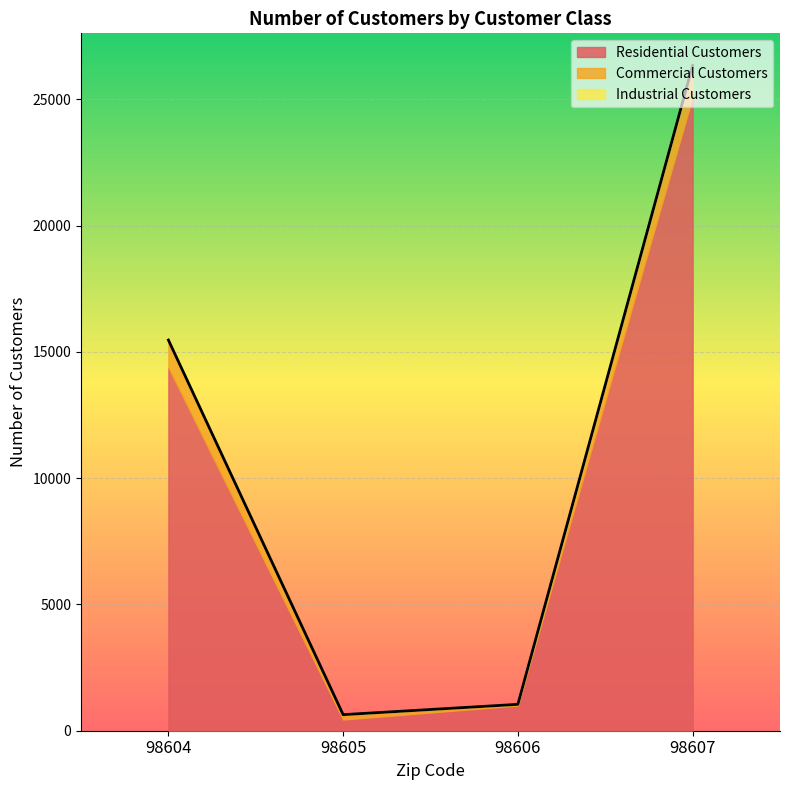

Is it true that Residential Customers equals 13831 at 98601?

False